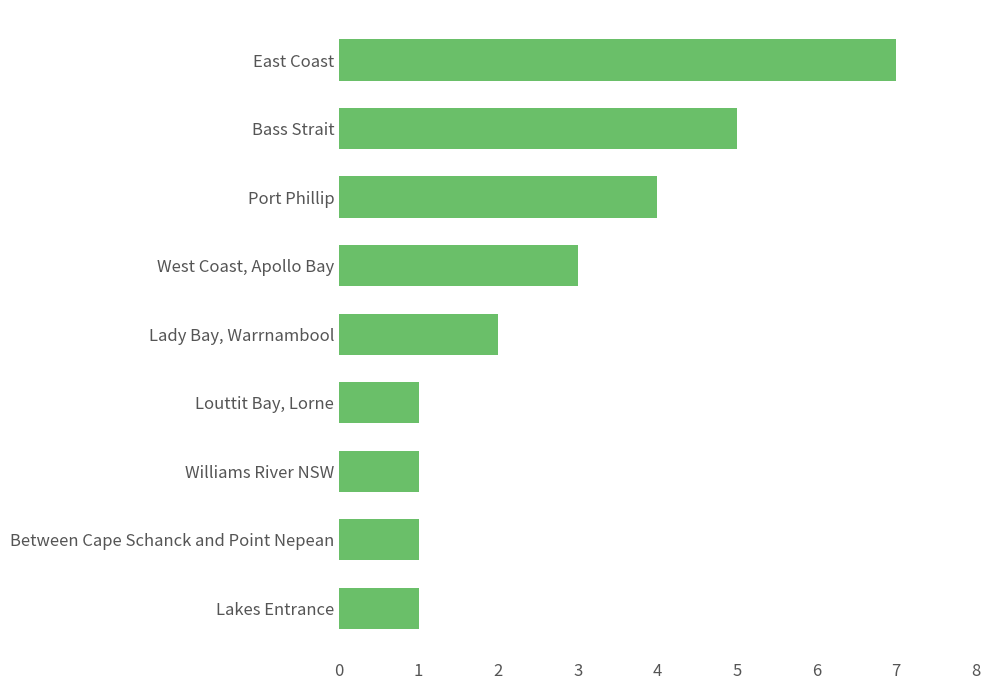

How many bars are there in total?

9